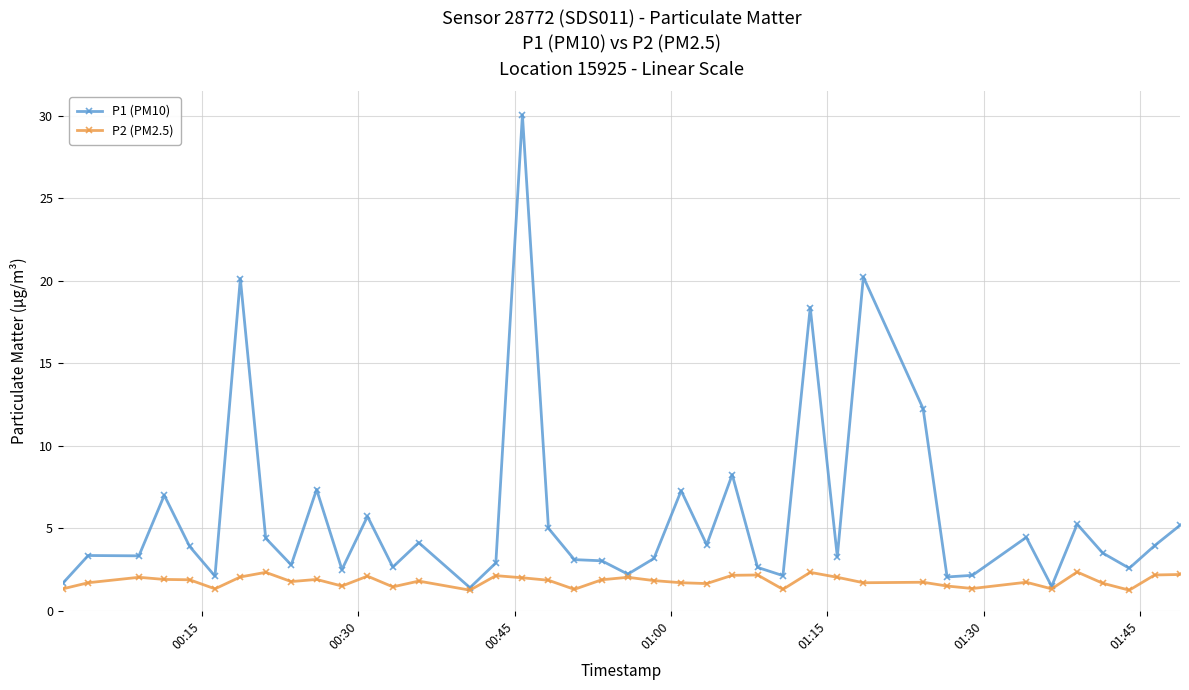

List the series in order of their overall mean, lowest first.

P2 (PM2.5), P1 (PM10)